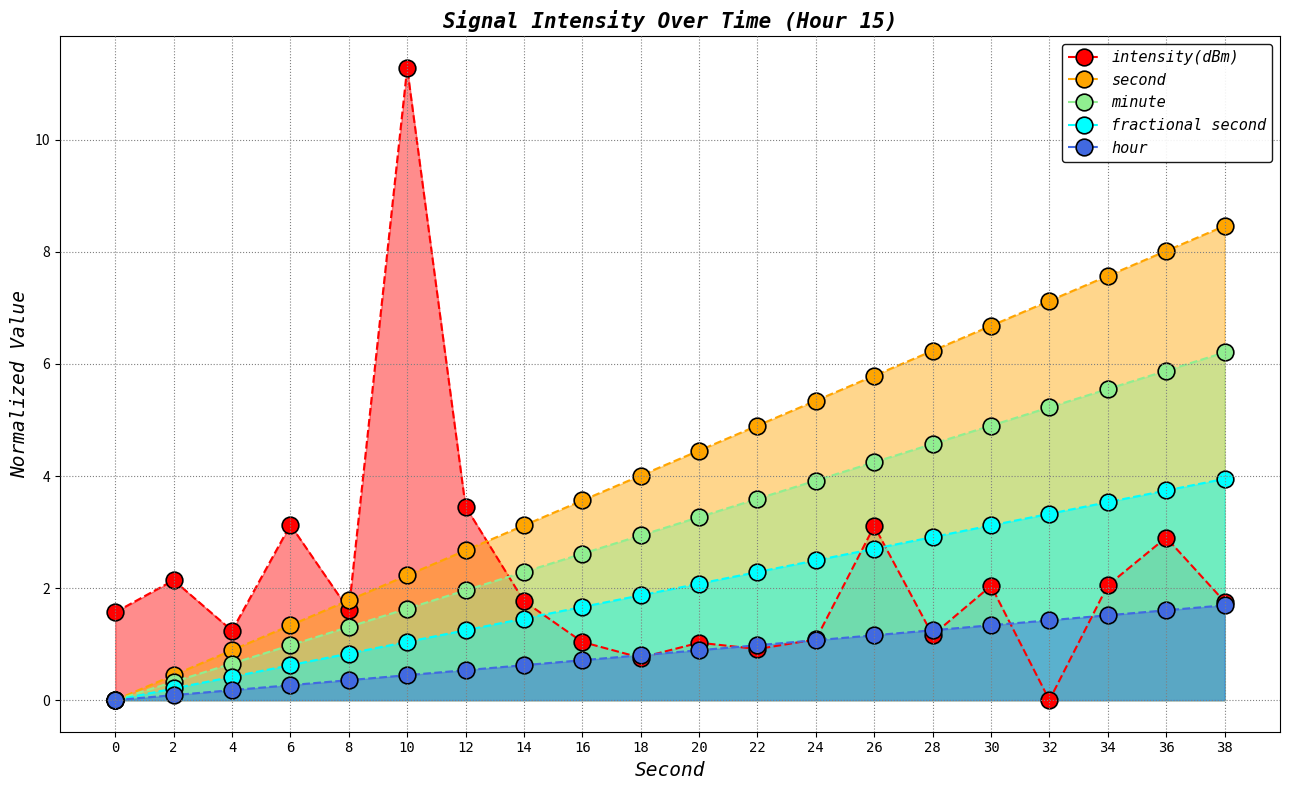

Which series has the widest spread of values?

intensity(dBm)